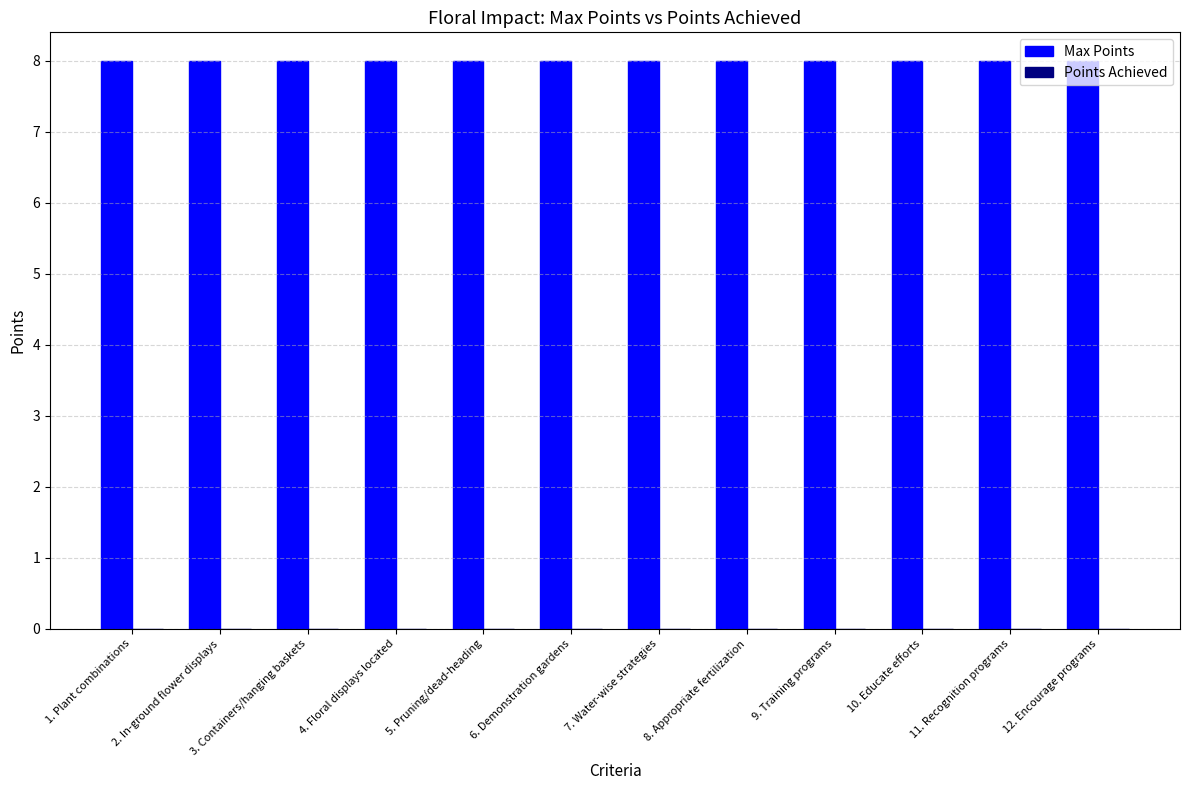

Rank the categories by Max Points value from lowest to highest.

1. Plant combinations, 2. In-ground flower displays, 3. Containers/hanging baskets, 4. Floral displays located, 5. Pruning/dead-heading, 6. Demonstration gardens, 7. Water-wise strategies, 8. Appropriate fertilization, 9. Training programs, 10. Educate efforts, 11. Recognition programs, 12. Encourage programs